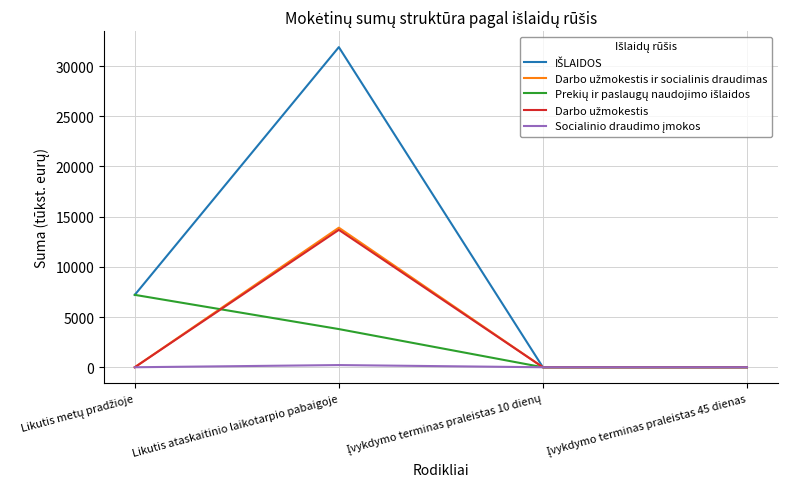

Which category has the highest value across all series?

Likutis ataskaitinio laikotarpio pabaigoje